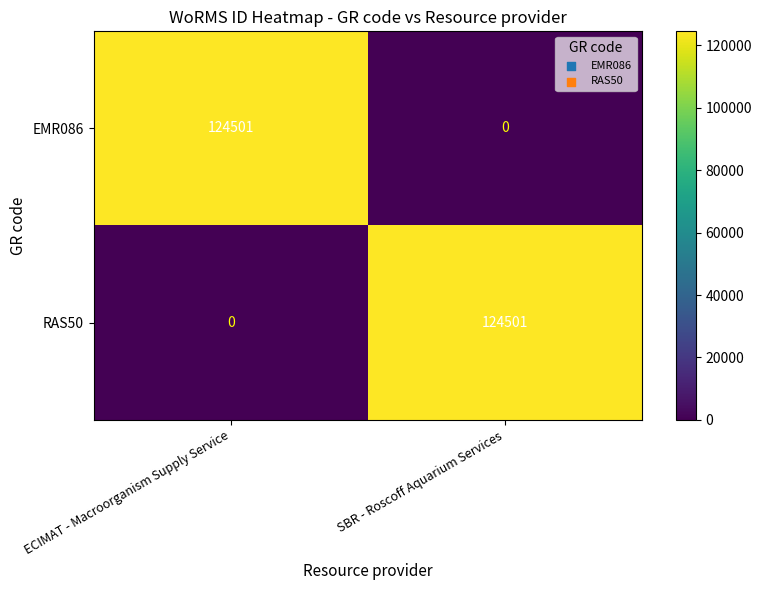

Reading right to left, list all the values displayed in this chart.

EMR086: SBR - Roscoff Aquarium Services=0	ECIMAT - Macroorganism Supply Service=124501
RAS50: SBR - Roscoff Aquarium Services=124501	ECIMAT - Macroorganism Supply Service=0